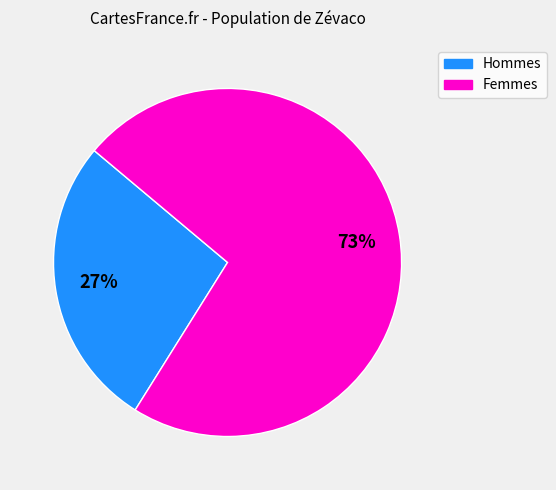

Do Femmes and Hommes together represent more than half of the pie?

Yes